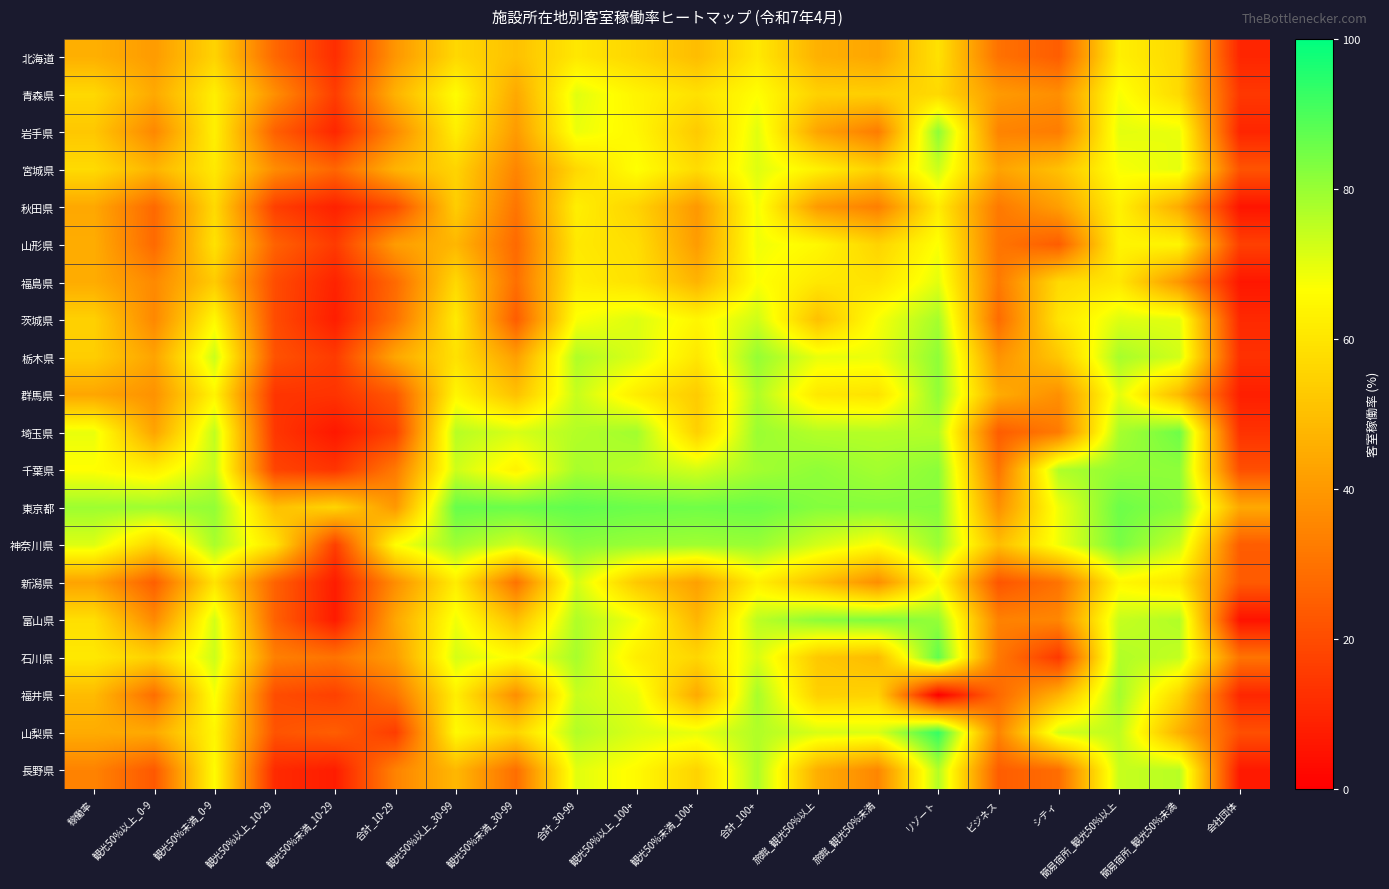

Between 簡易宿所_観光50%未満 and 観光50%未満_30-99, which is larger?

簡易宿所_観光50%未満